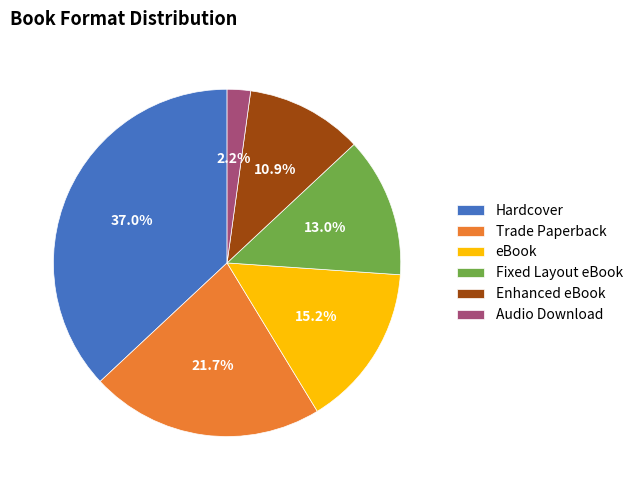

To the nearest percent, what is the average slice percentage?

17%